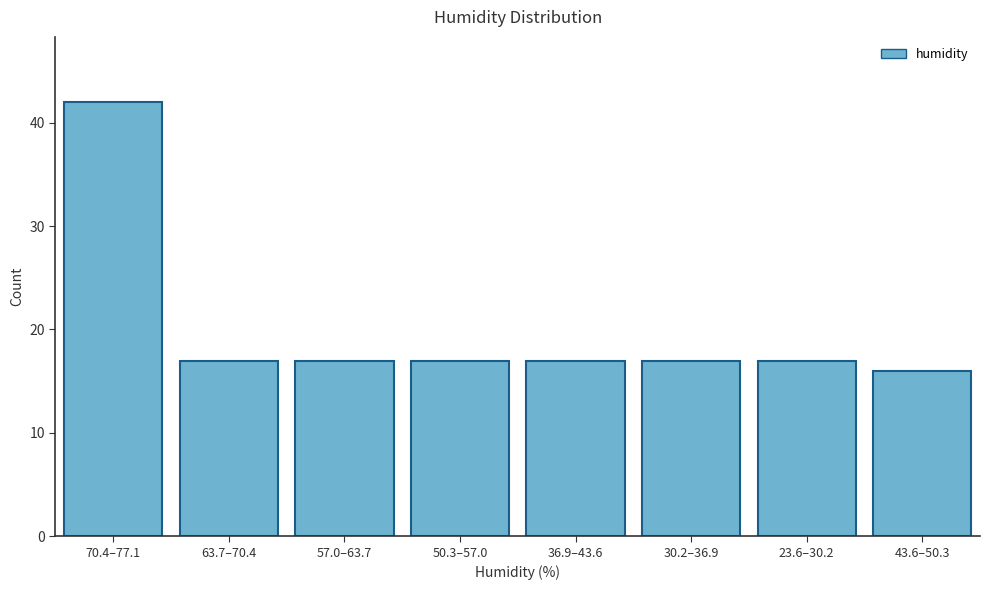

Reading left to right, list all the values displayed in this chart.

70.4–77.1=42	63.7–70.4=17	57.0–63.7=17	50.3–57.0=17	36.9–43.6=17	30.2–36.9=17	23.6–30.2=17	43.6–50.3=16